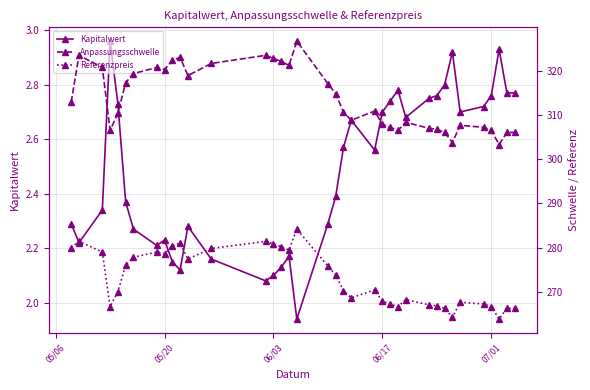

True or false: Kapitalwert has more than 1 interior local peaks.

True